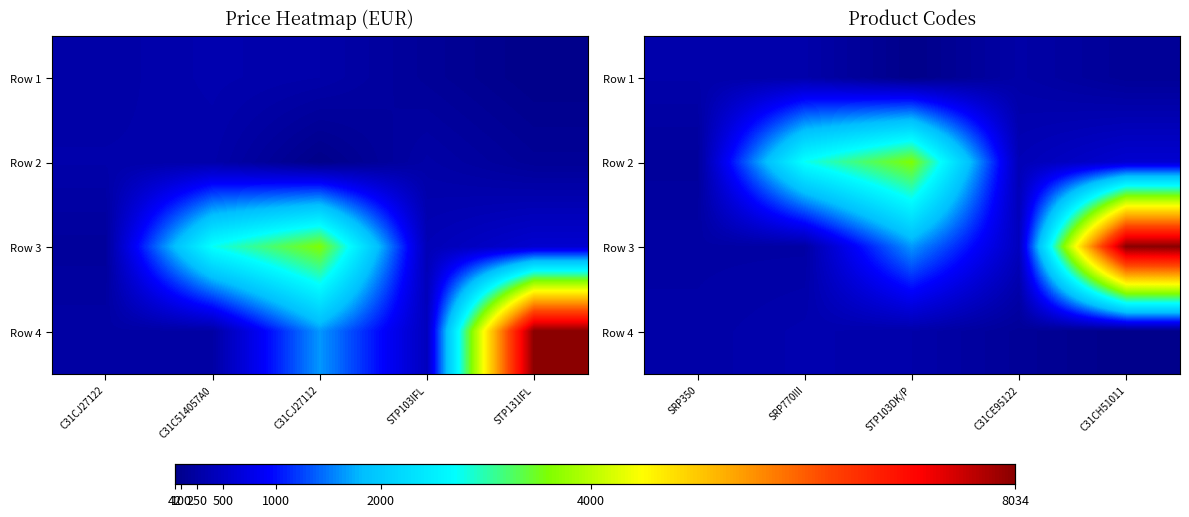

What is the difference between the second highest and second lowest values in the Row 2 series?

2362.8